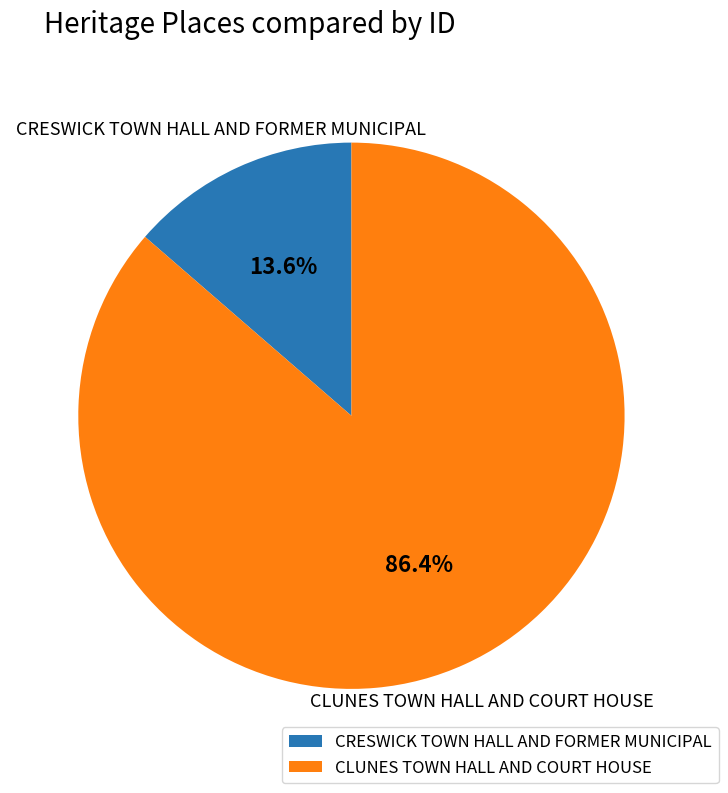

The CRESWICK TOWN HALL AND FORMER MUNICIPAL slice represents 27% of the pie. True or false?

False